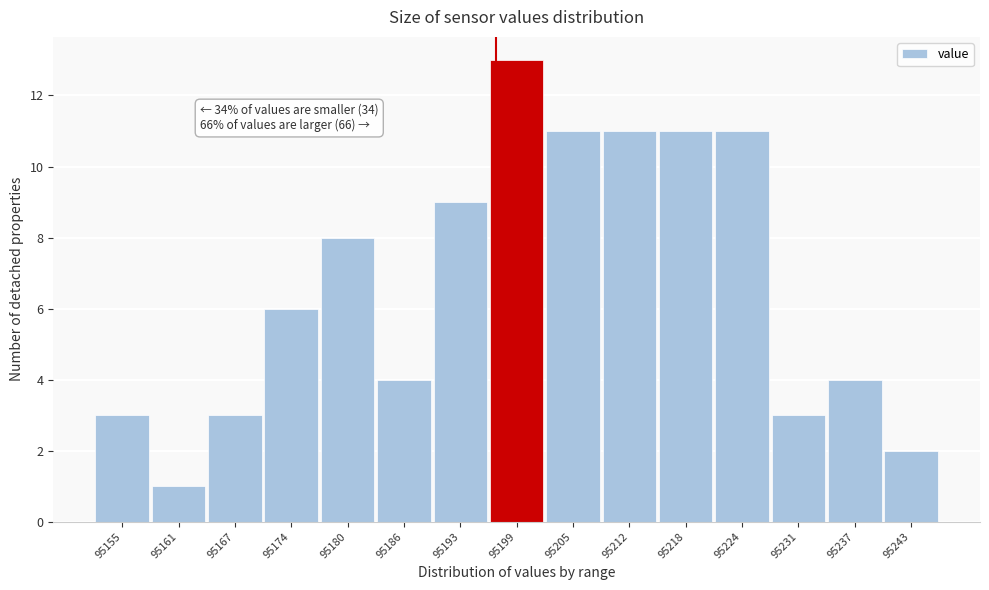

Reading left to right, extract all data points from this chart.

95155=3	95161=1	95167=3	95174=6	95180=8	95186=4	95193=9	95199=13	95205=11	95212=11	95218=11	95224=11	95231=3	95237=4	95243=2